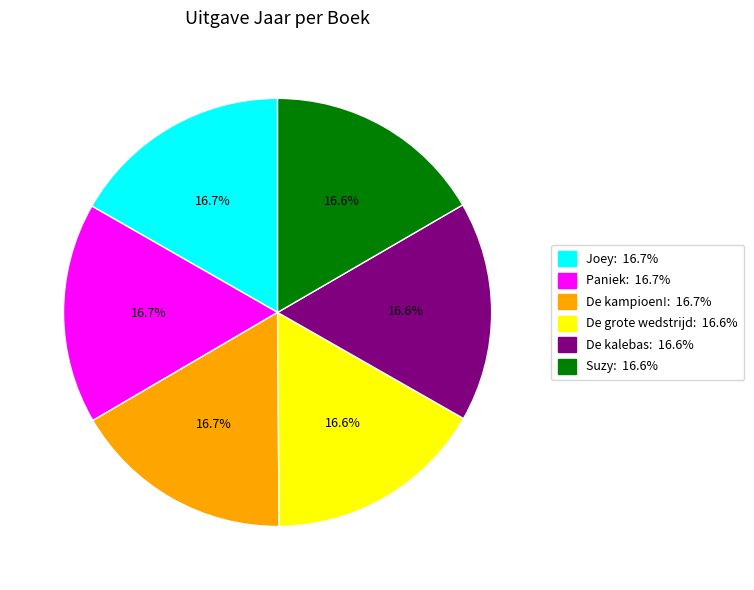

Is there any slice that represents more than half of the pie?

No